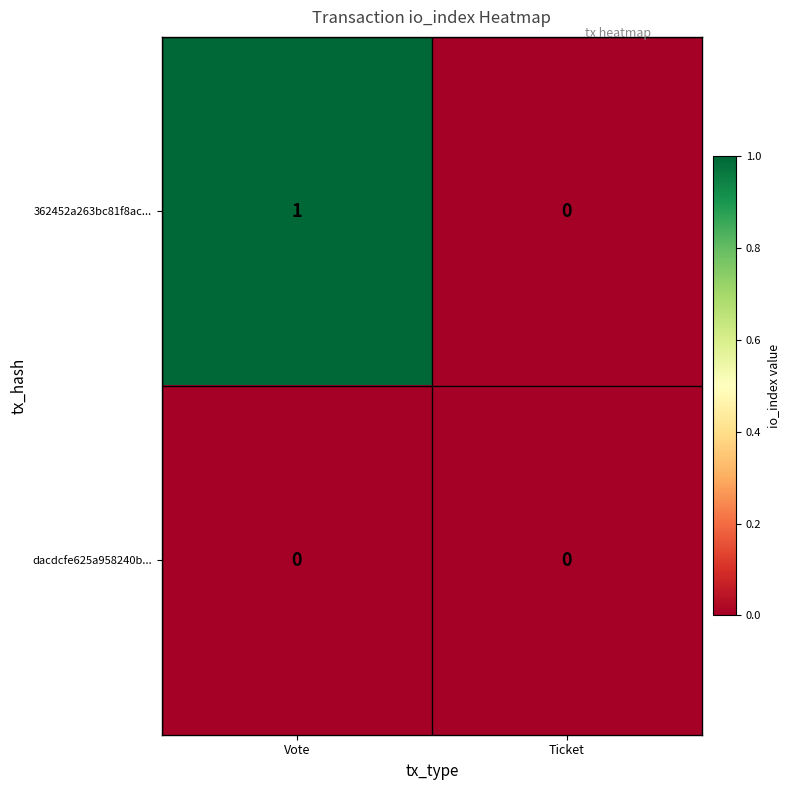

Which series changed the most between Vote and Ticket?

362452a263bc81f8ac...